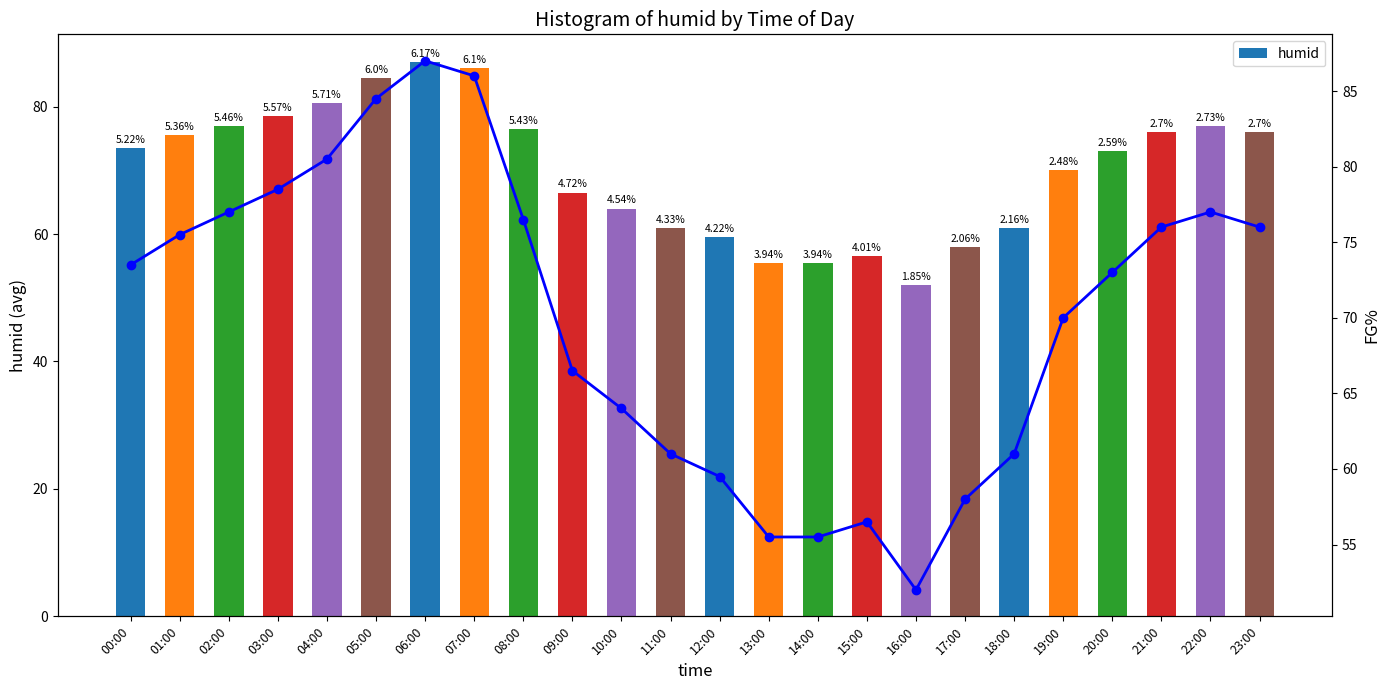

Where is humid nearest to the value 69?

19:00